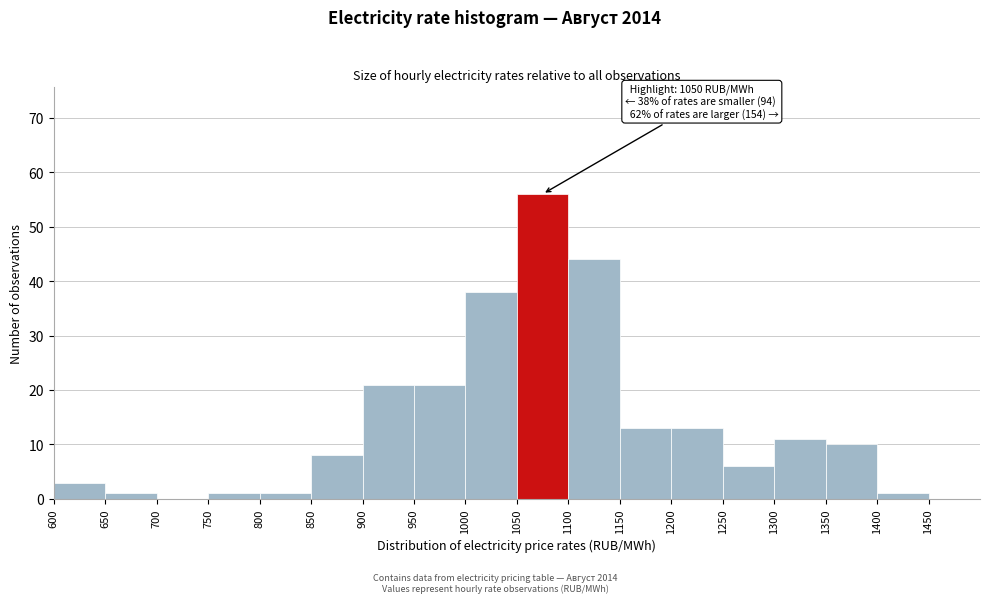

Over which range of the x-axis is the bar tallest?

1050 to 1100